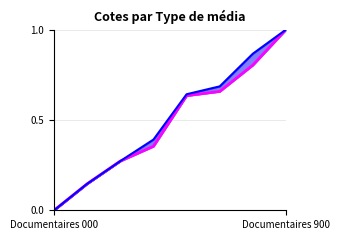

List the series in order of their overall mean, lowest first.

disponible, emprunté